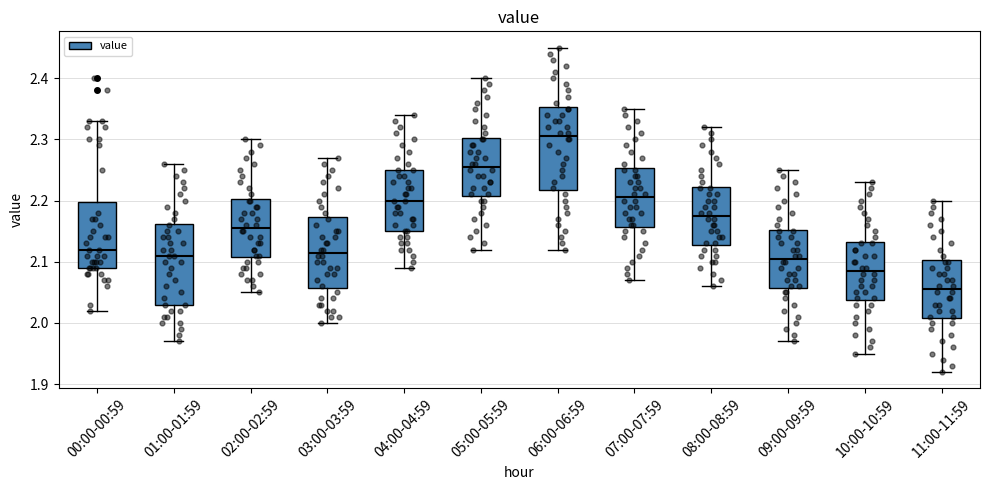

Which box's median line is the highest?

06:00-06:59